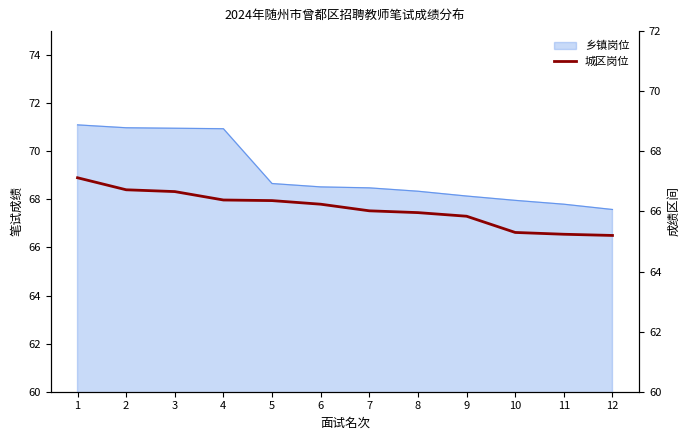

List the labels in order of value, largest first.

1, 2, 3, 4, 5, 6, 7, 8, 9, 10, 11, 12